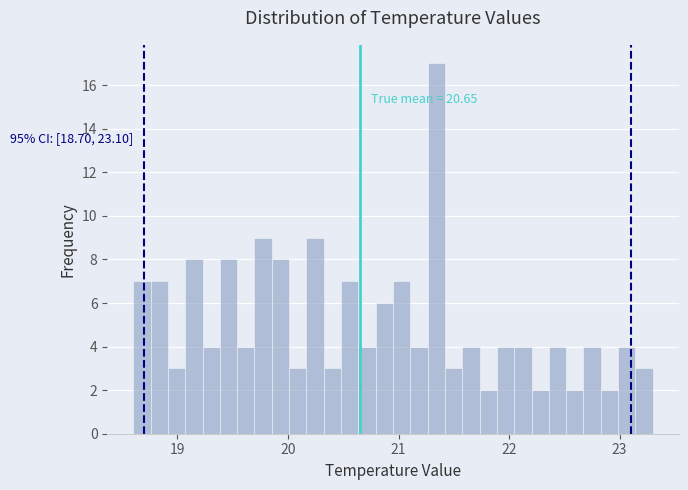

Read against the x-axis, roughly where is the centre of the tallest bar?

21.3